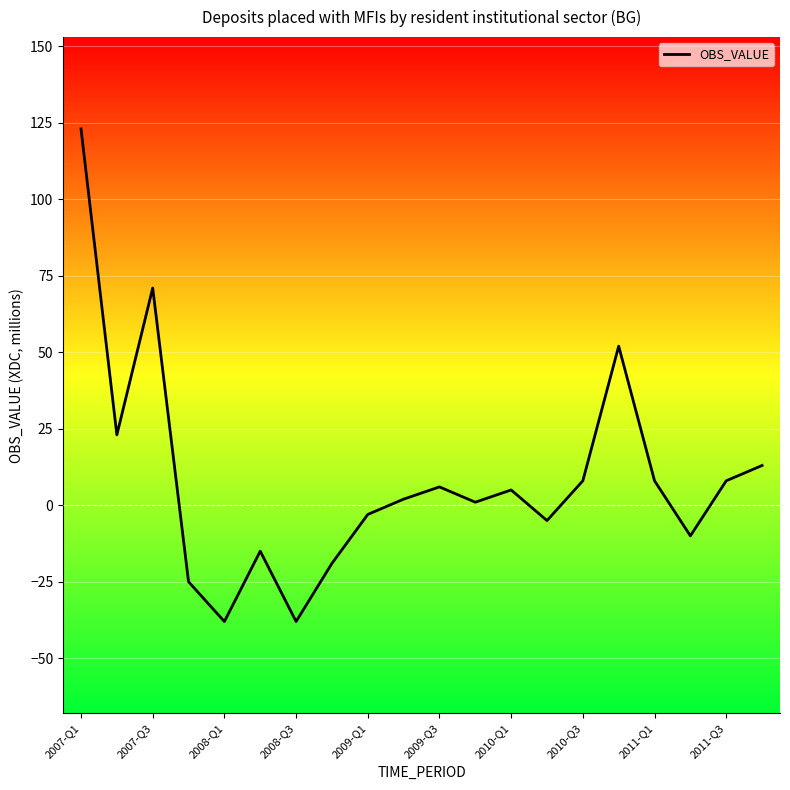

How many values are below 5?

10